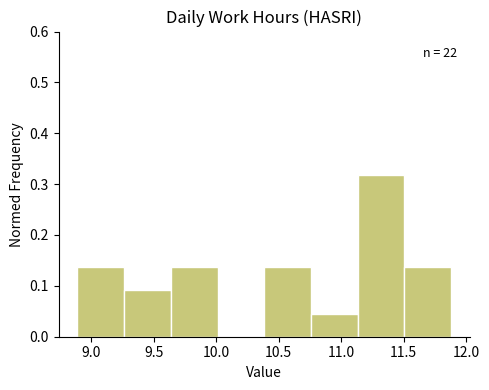

Over which range of the x-axis is the bar tallest?

11.15 to 11.50